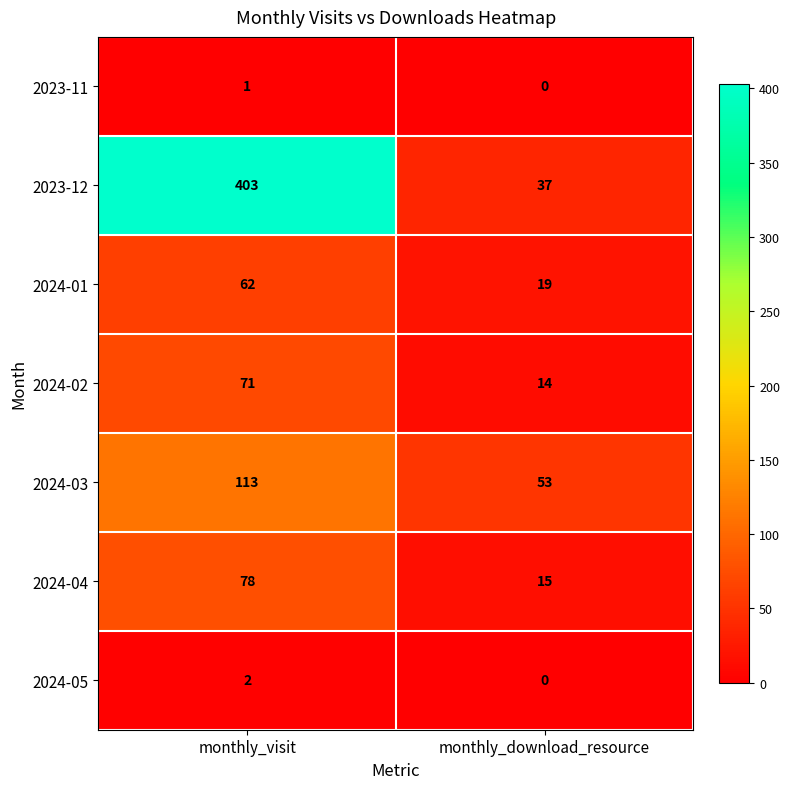

Where is 2023-11 nearest to the value 0?

monthly_download_resource